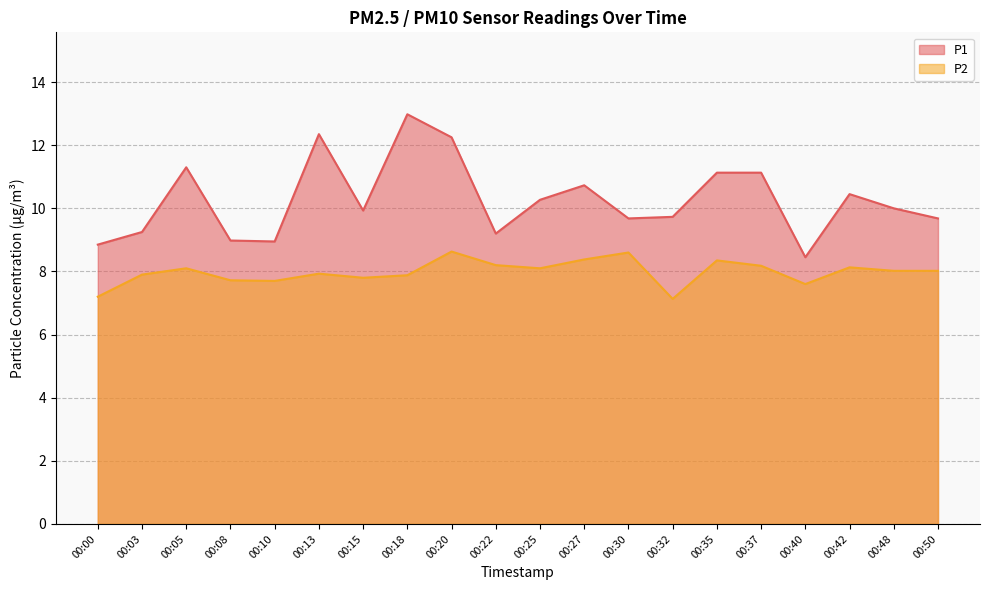

True or false: P1 and P2 cross at least once.

False